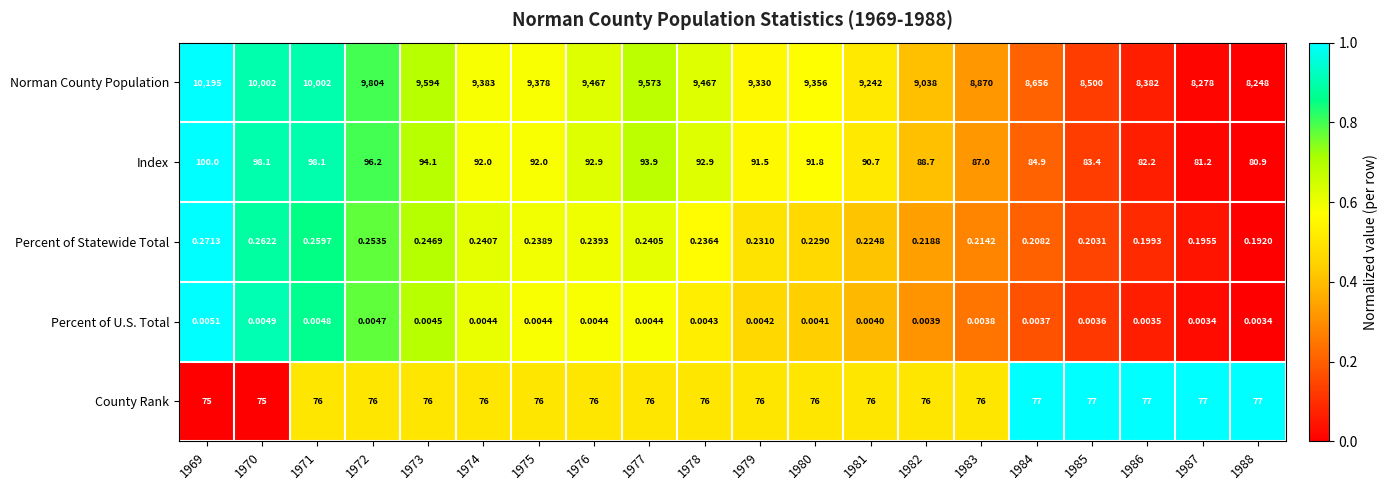

Which series has the largest total across all categories?

Norman County Population